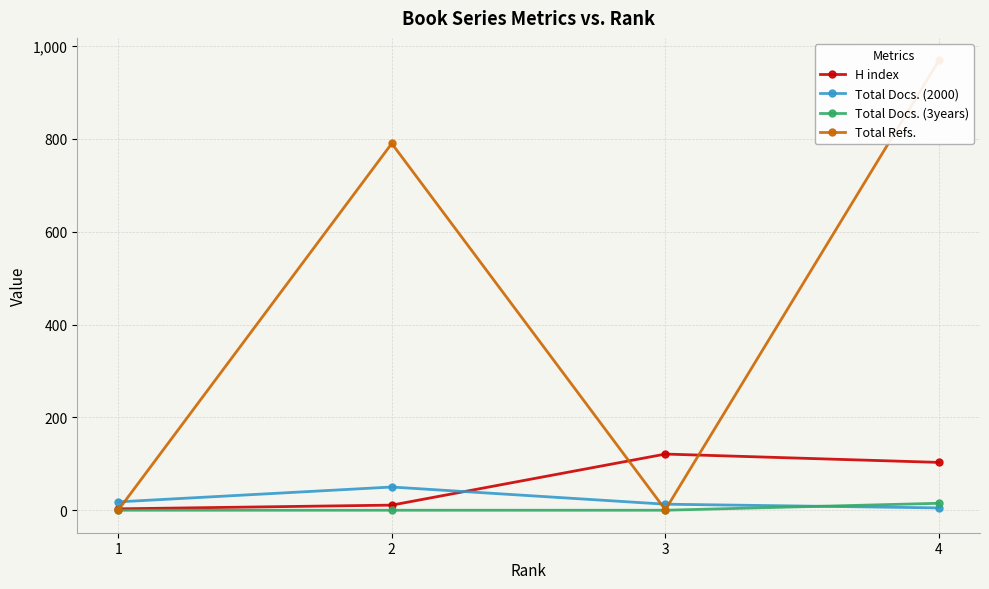

How many intersections are there between Total Refs. and H index?

3